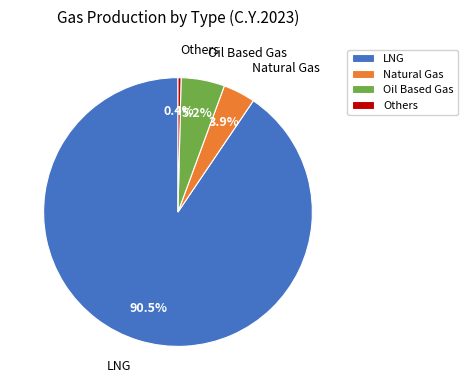

What percentage do LNG and Others together represent?

90.9%